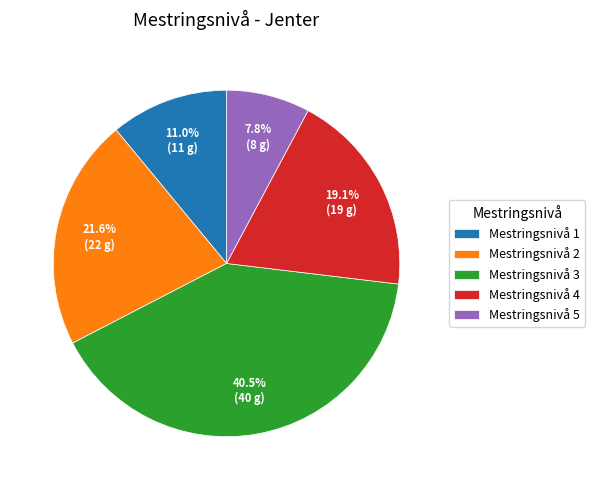

What is the ratio of the value at Mestringsnivå 1 to the value at Mestringsnivå 2?

0.5